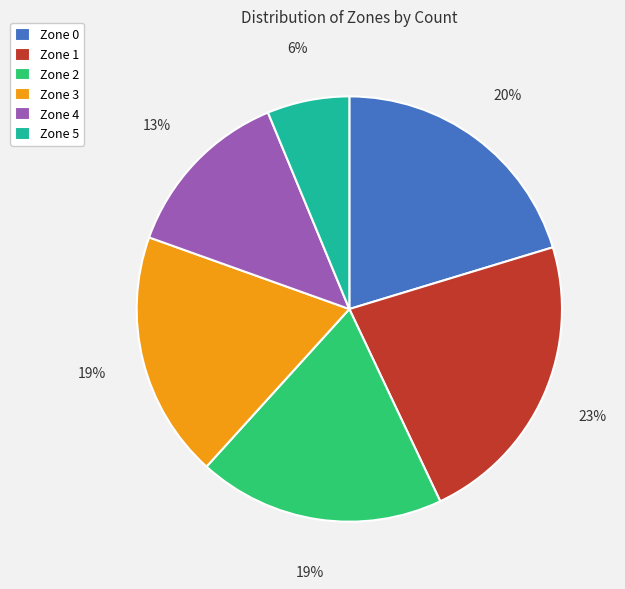

Which slice is the smallest?

Zone 5